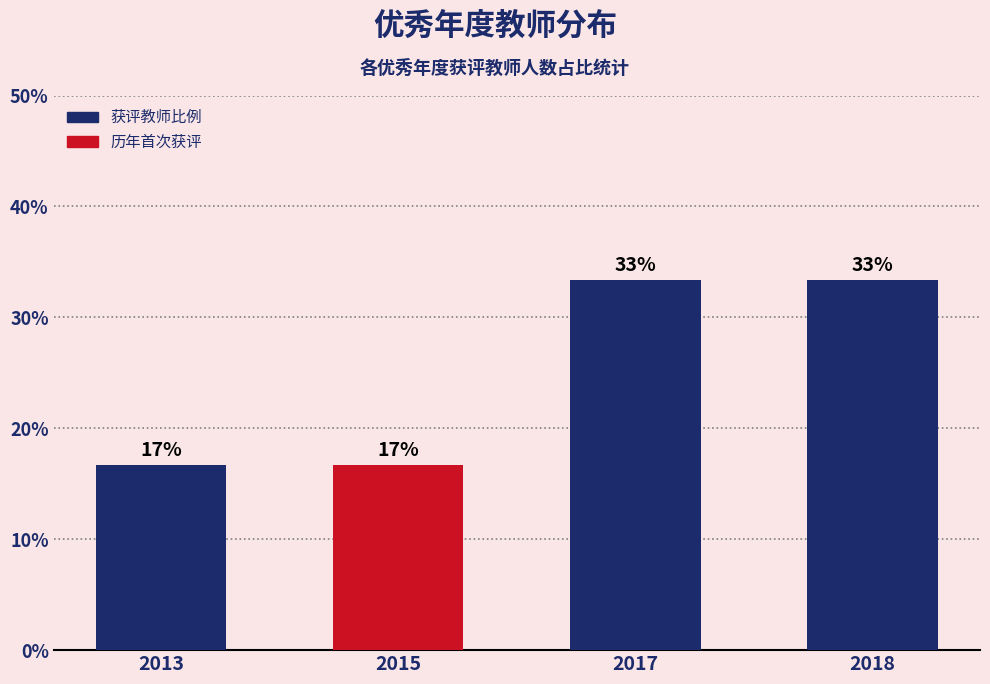

Are the bars horizontal?

No